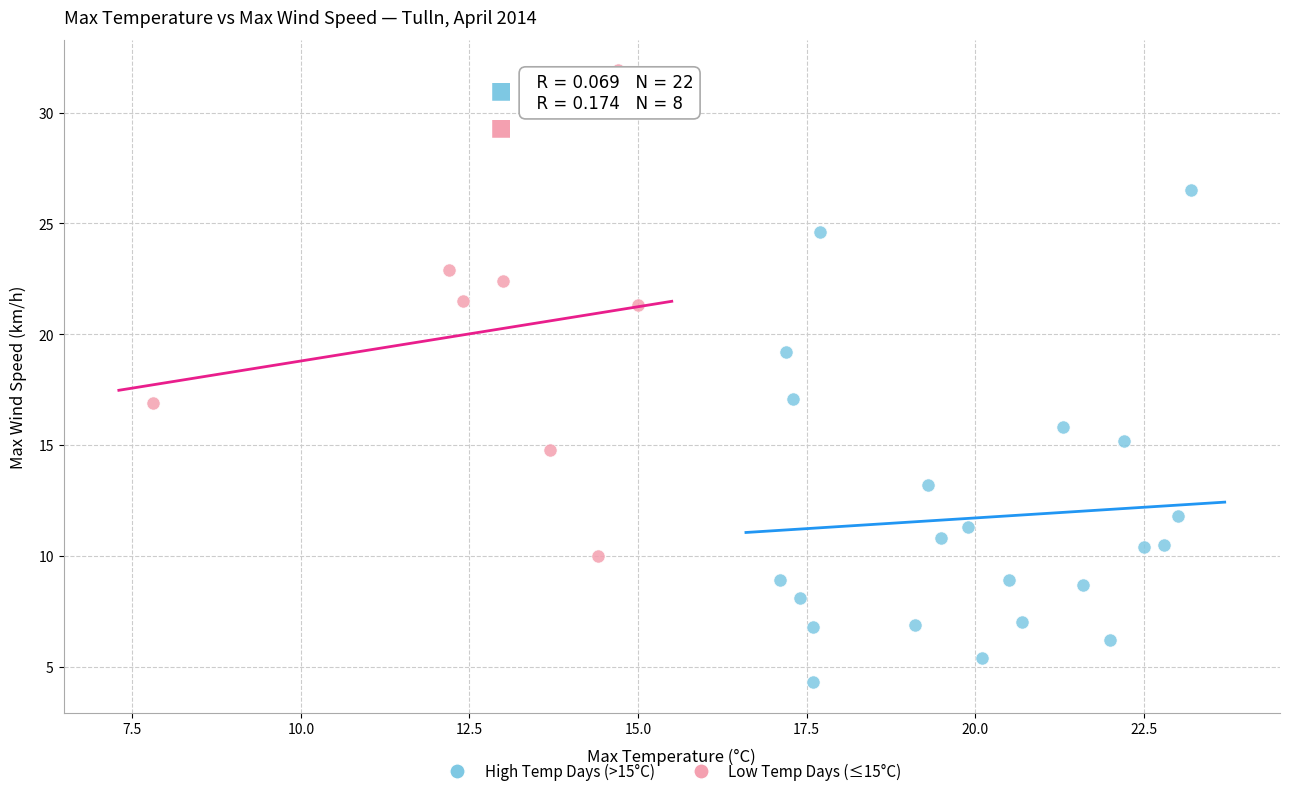

What are all the series names shown in the legend?

High Temp Days (>15°C), Low Temp Days (≤15°C)